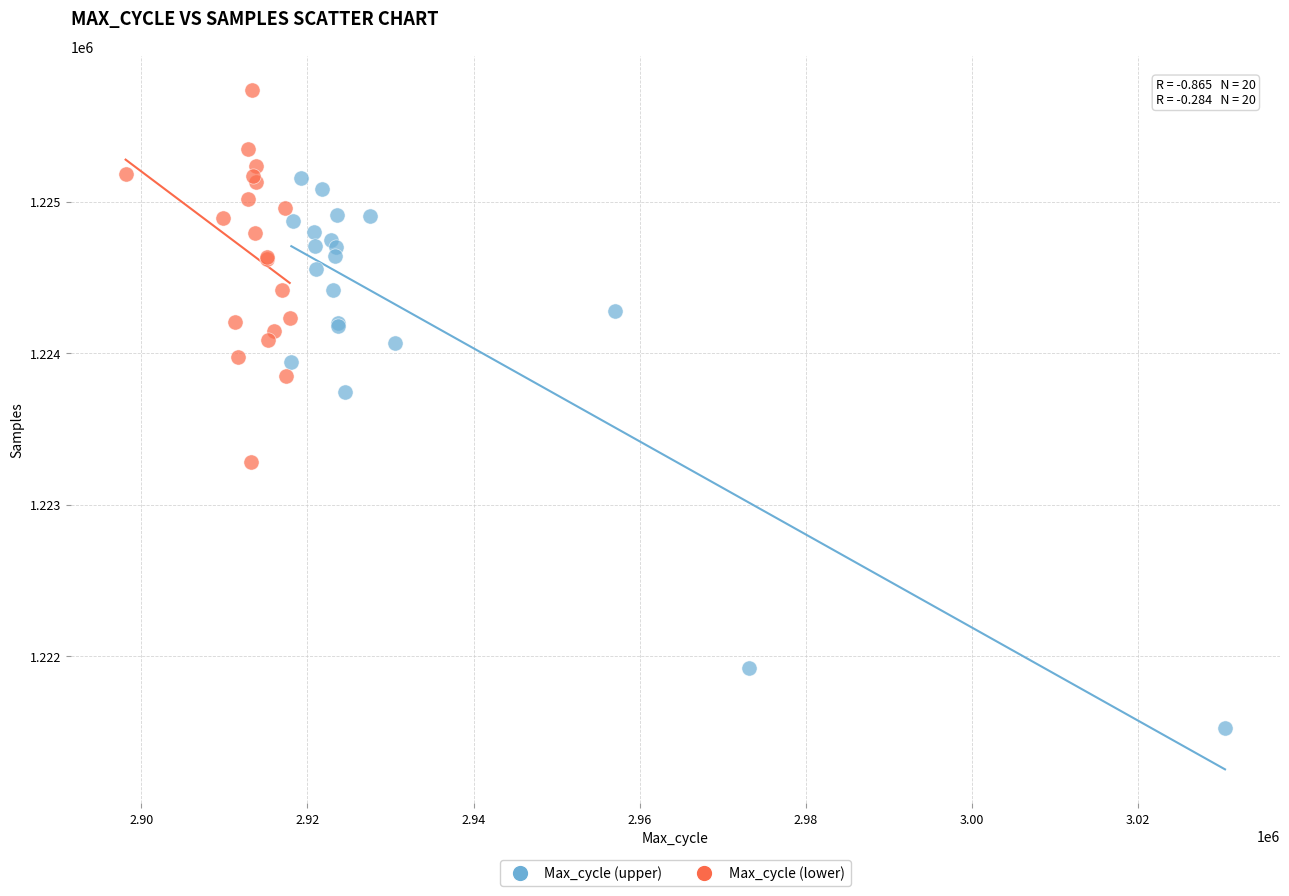

Which series reaches the minimum Y coordinate?

Max_cycle (upper)